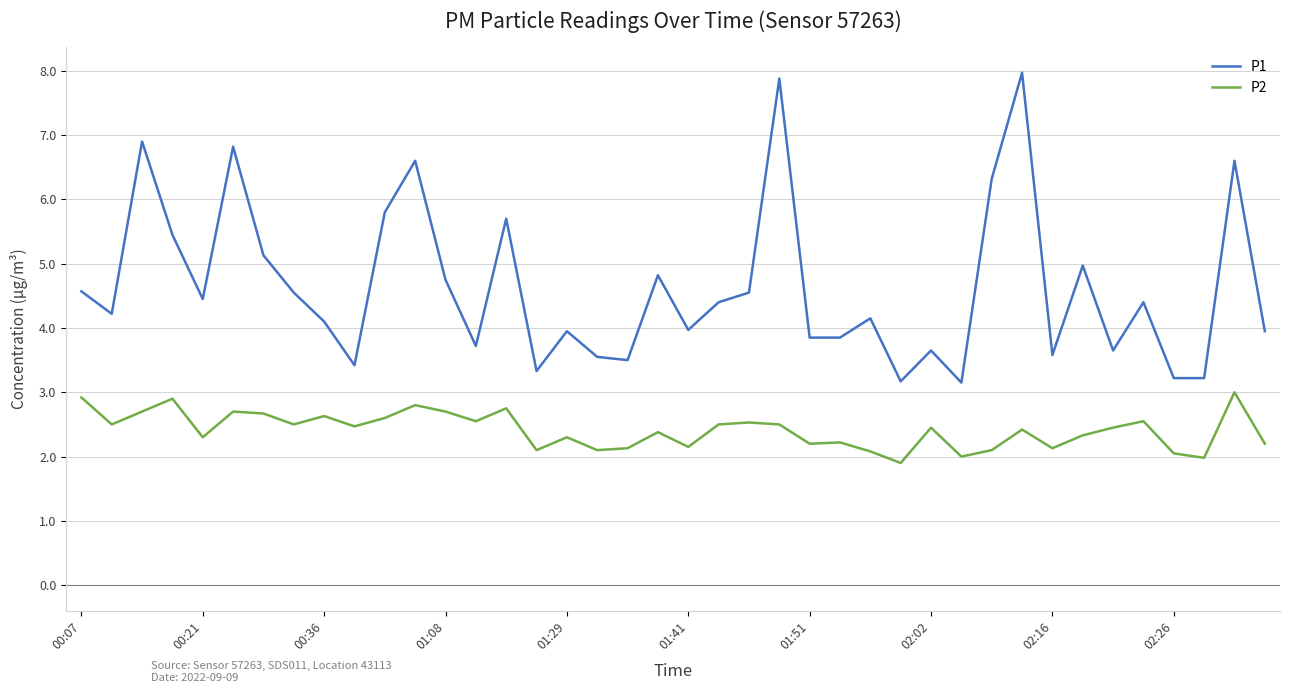

What is the difference between the maximum and minimum values in the P1 series?

4.8